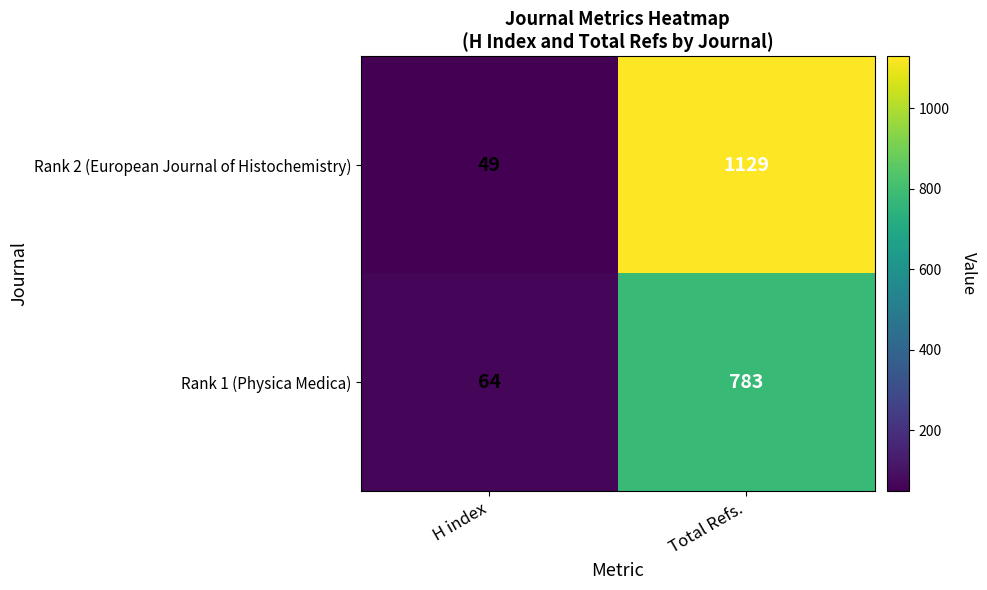

Which series changed the most between H index and Total Refs.?

Rank 2 (European Journal of Histochemistry)